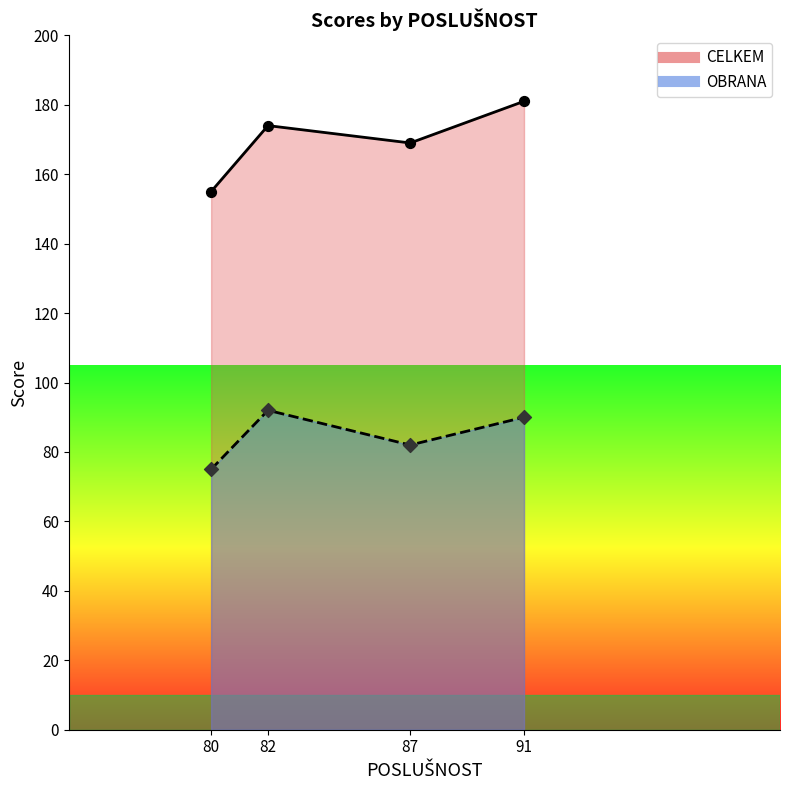

Which series has the largest Y range (max minus min)?

CELKEM_points